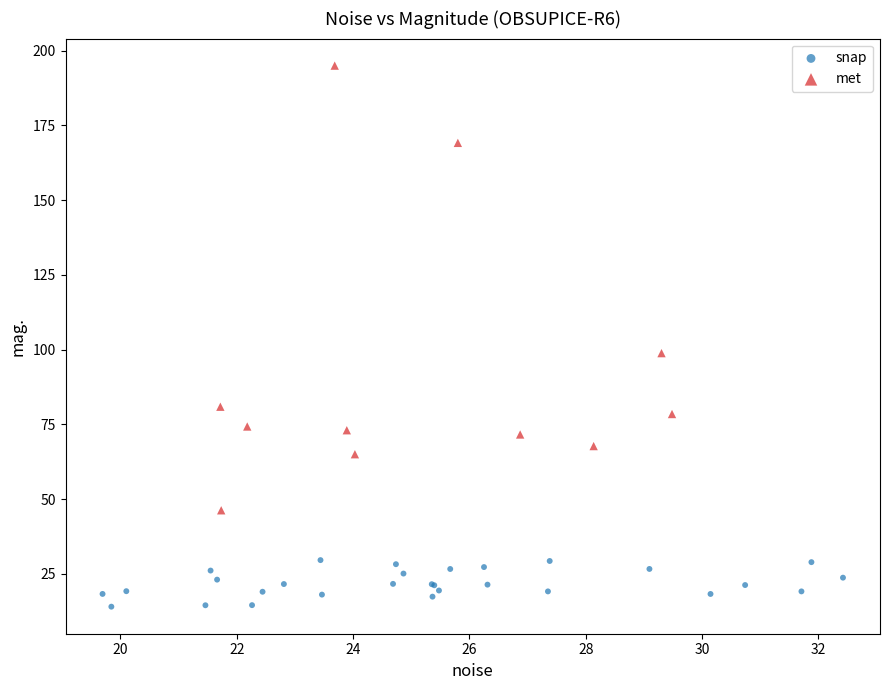

What are all the series names shown in the legend?

snap, met